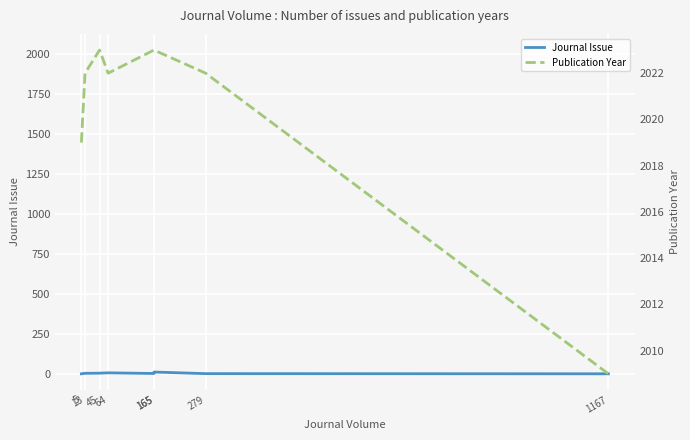

Where is Publication Year (right) nearest to the value 2016?

5